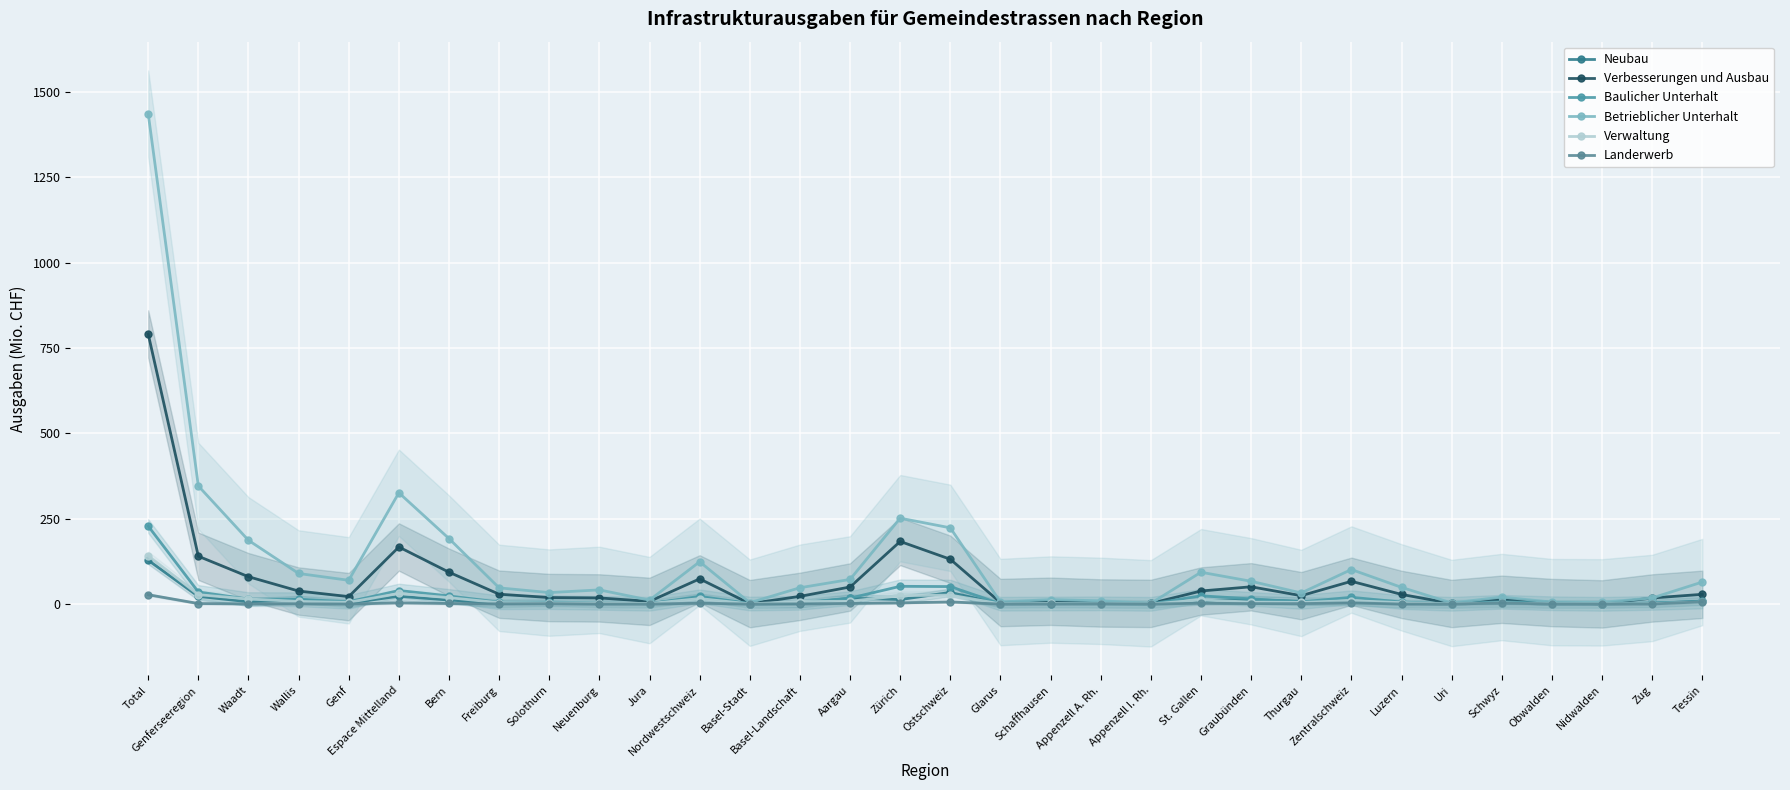

Is the value of Betrieblicher Unterhalt at Tessin greater than the value of Baulicher Unterhalt at Glarus?

Yes